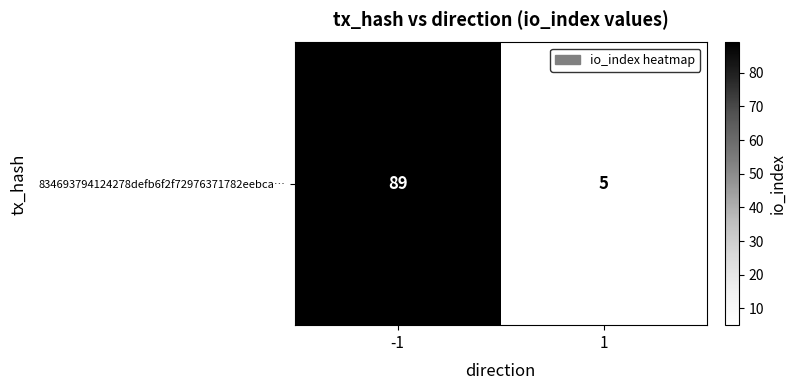

List the labels in order of value, smallest first.

1, -1